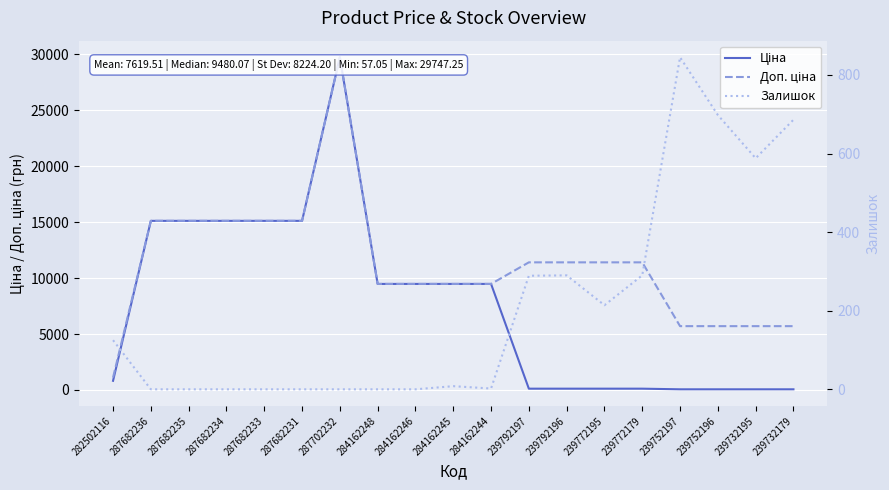

True or false: Ціна has more than 0 points higher than both neighbors.

True